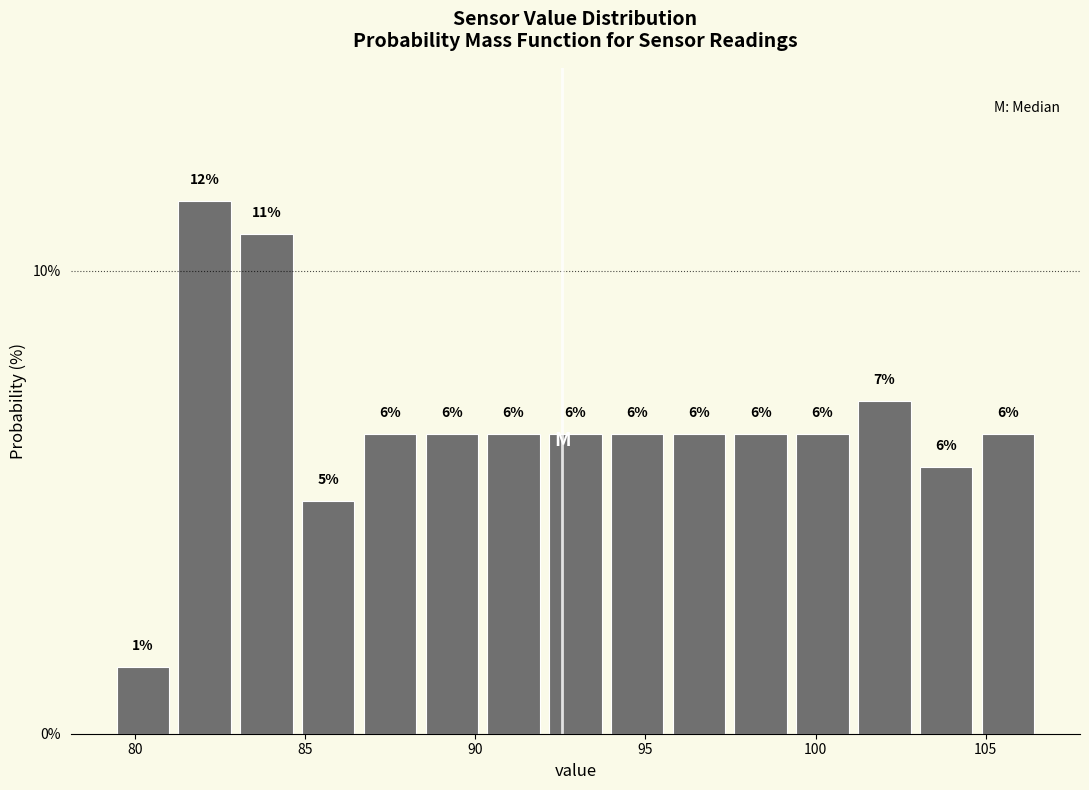

Around what value on the x-axis is the tallest bar? Give the approximate position of its centre, as read against the axis.

82.0